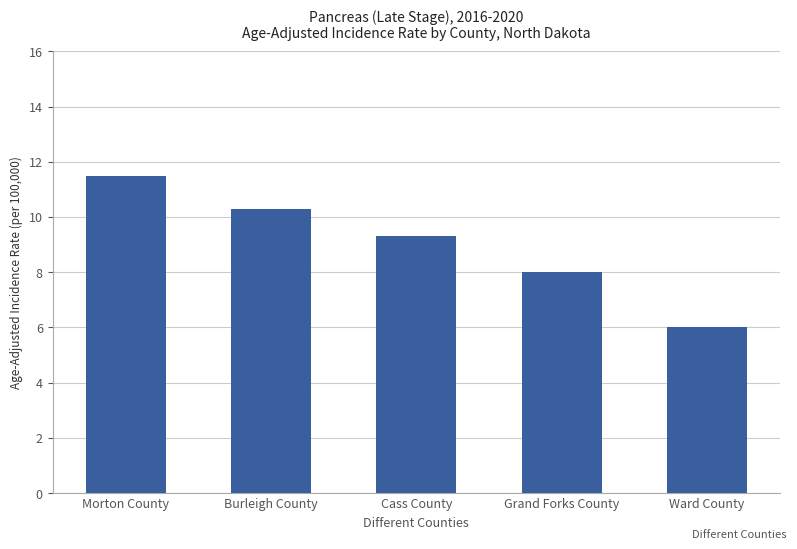

List the labels in order of value, smallest first.

Ward County, Grand Forks County, Cass County, Burleigh County, Morton County